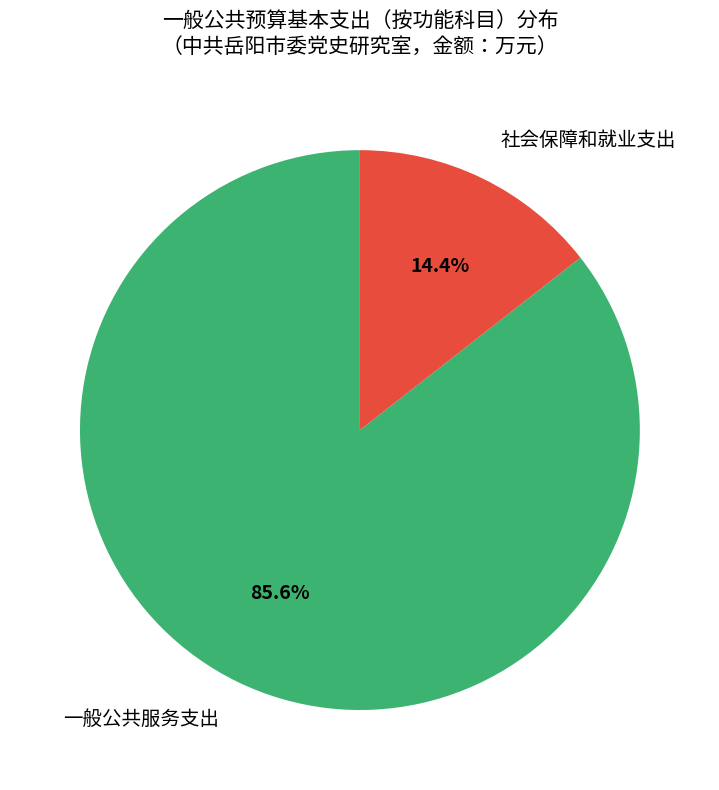

Which slice is the smallest?

社会保障和就业支出